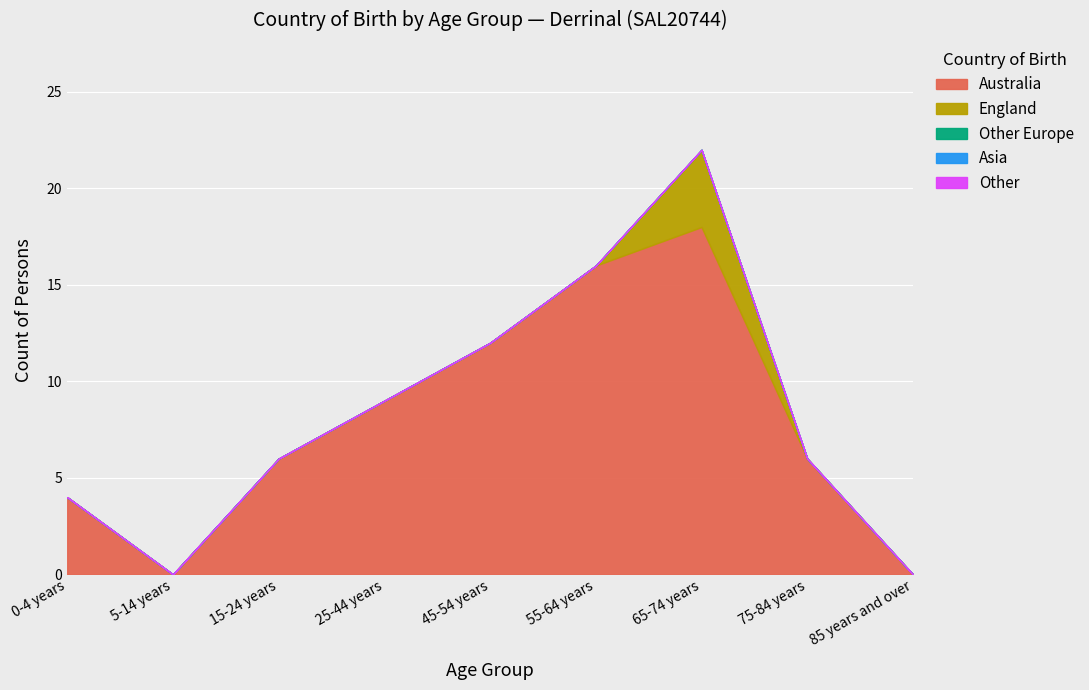

Which series has the largest range (max minus min)?

Australia